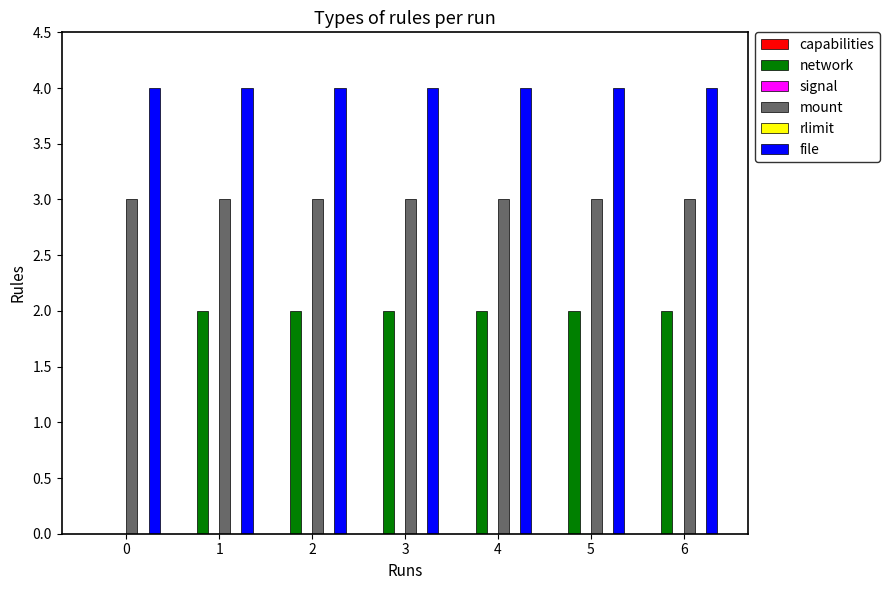

The signal series shows 0 at 0. True or false?

True